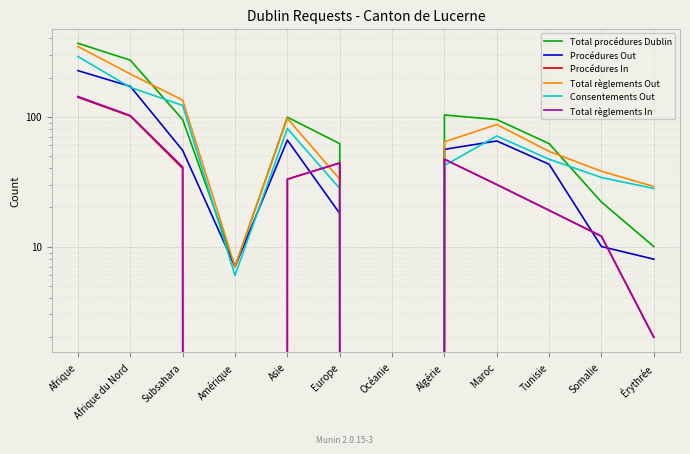

What is the sum of all Consentements Out values?

917